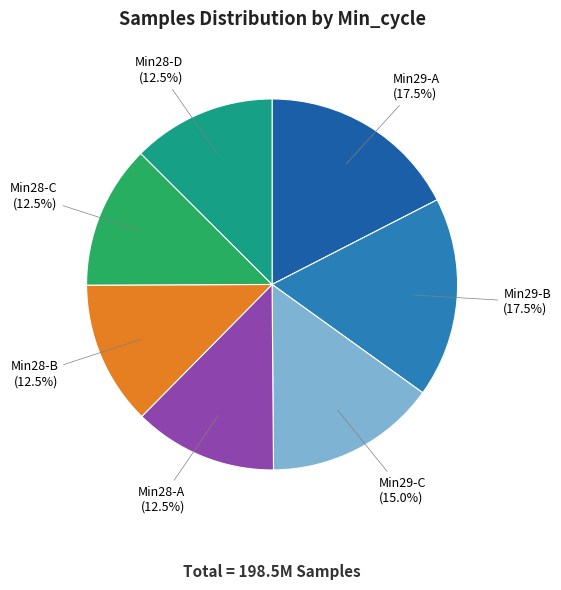

Is there a majority slice in this chart?

No